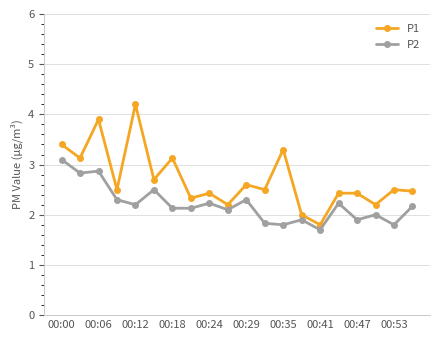

What is the minimum value shown in the chart?

1.7